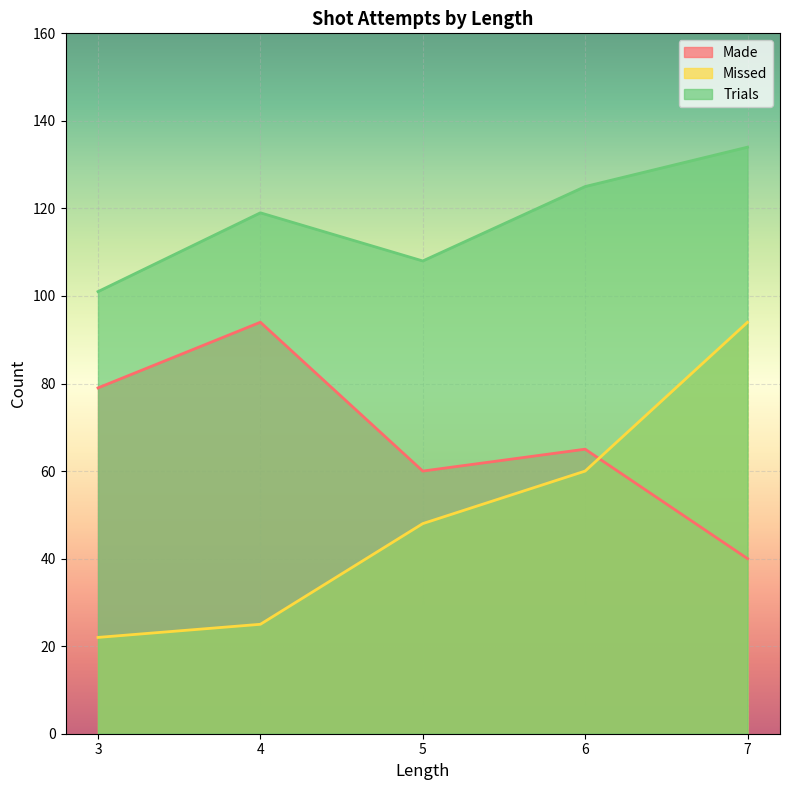

Reading left to right, what are all the values shown in this chart?

Made: 3=79	4=94	5=60	6=65	7=40
Missed: 3=22	4=25	5=48	6=60	7=94
Trials: 3=101	4=119	5=108	6=125	7=134